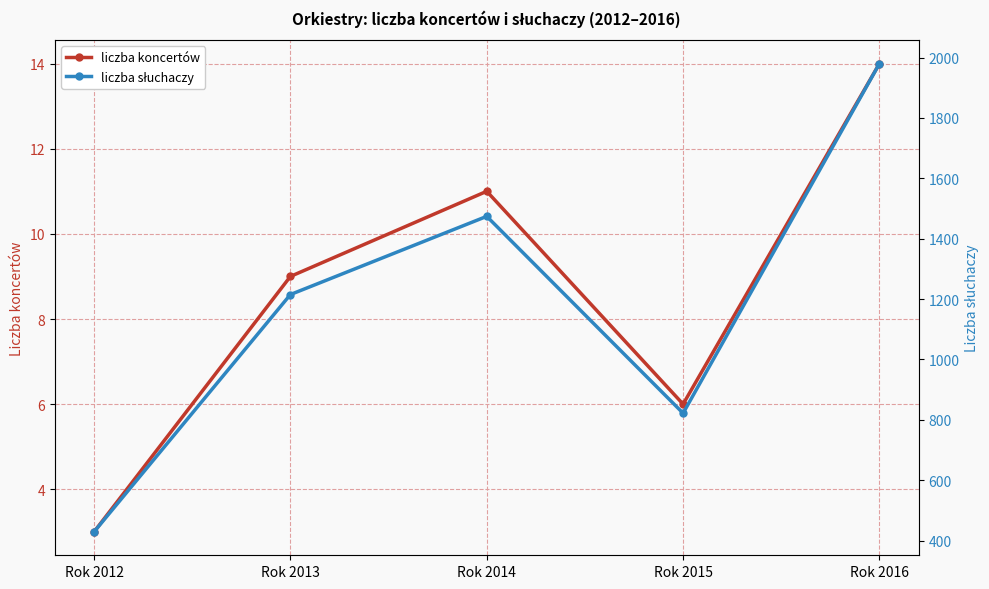

What is the lowest value of the liczba koncertów series?

3